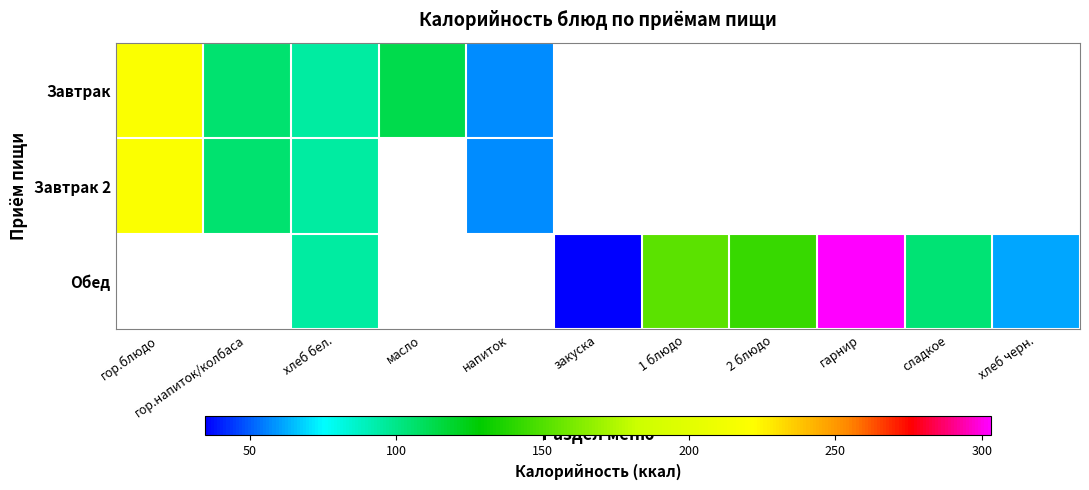

Between закуска and сладкое, which series saw the biggest shift?

Обед